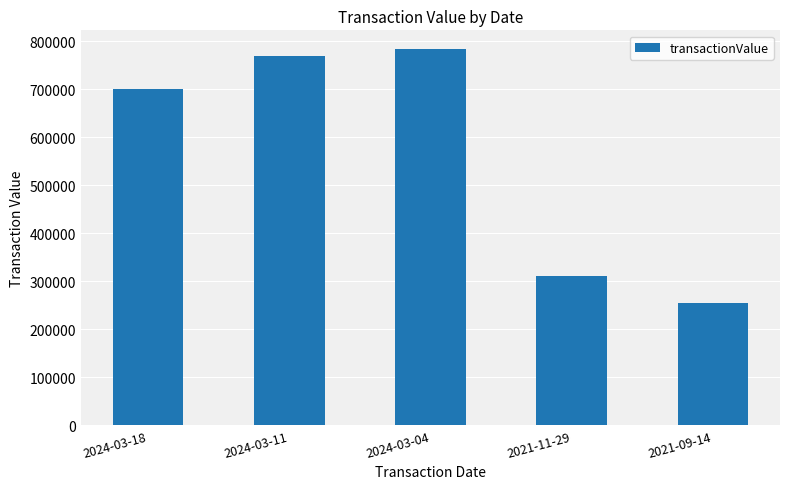

Rank the categories by value from highest to lowest.

2024-03-04, 2024-03-11, 2024-03-18, 2021-11-29, 2021-09-14